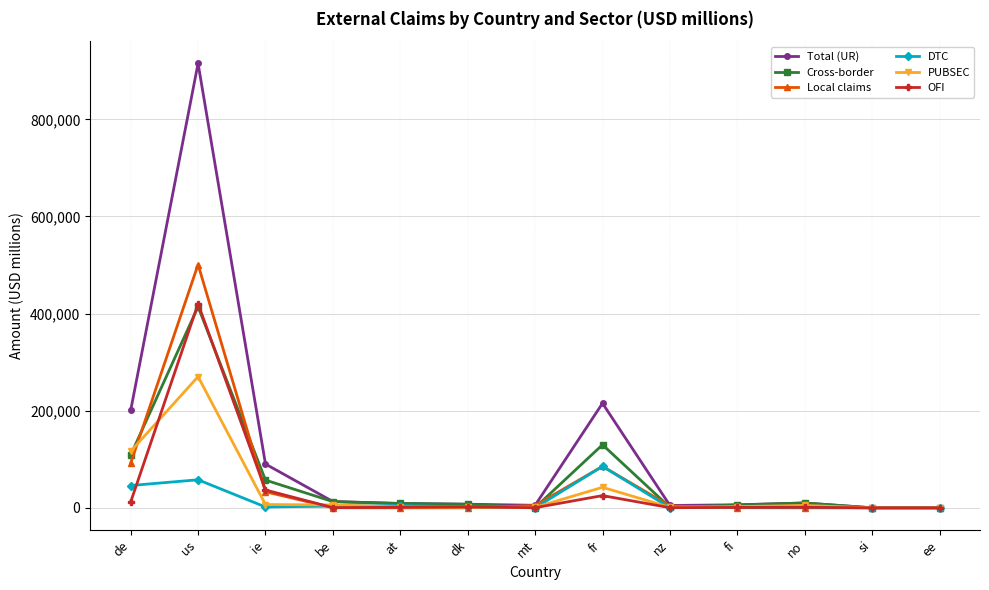

Is the value of Local claims at fr greater than the value of Total (UR) at at?

Yes